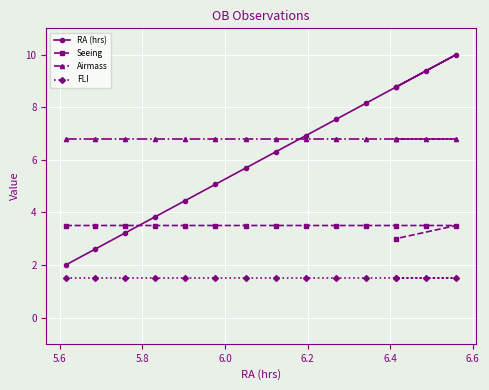

What are all the series names shown in the legend?

RA (hrs), Seeing, Airmass, FLI